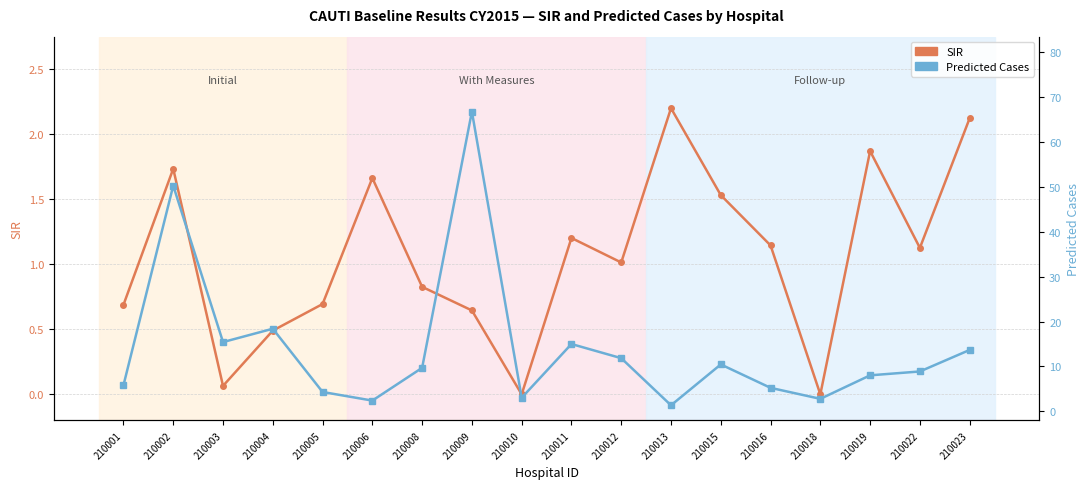

Between 210011 and 210015, which is larger?

210015